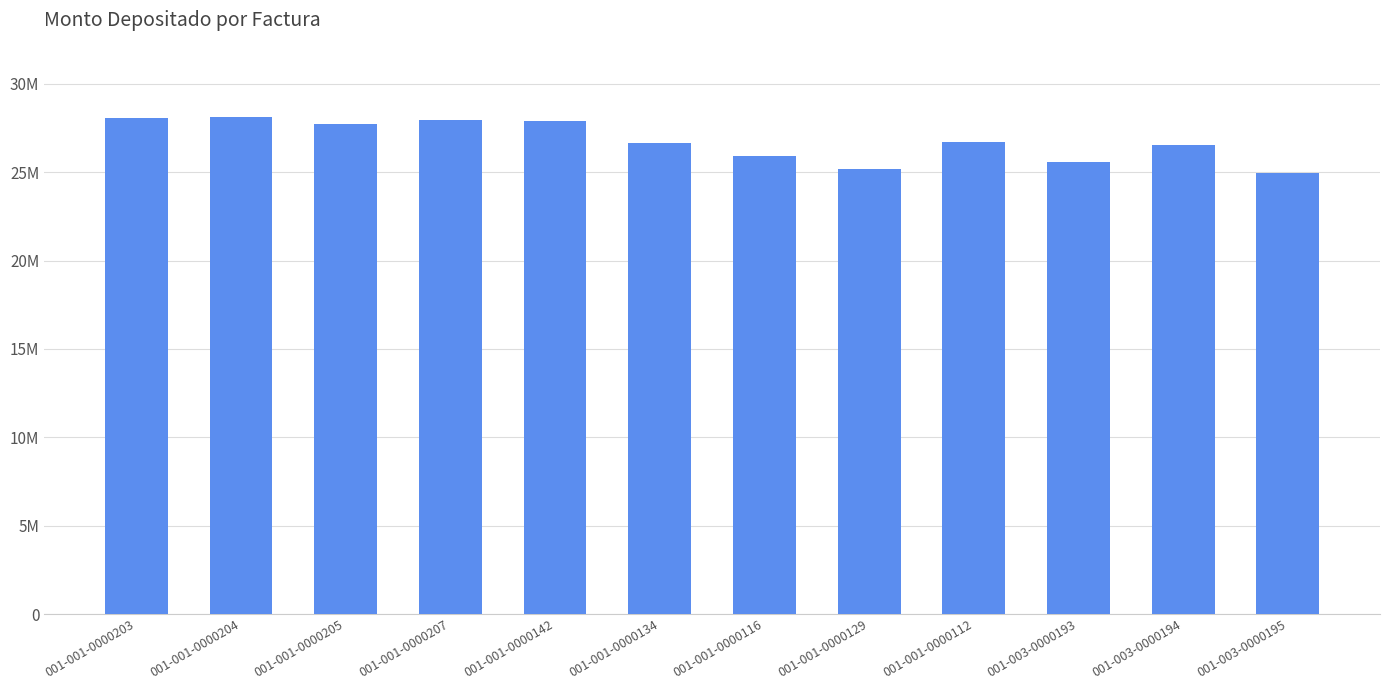

Rank the categories by value from lowest to highest.

001-003-0000195, 001-001-0000129, 001-003-0000193, 001-001-0000116, 001-003-0000194, 001-001-0000134, 001-001-0000112, 001-001-0000205, 001-001-0000142, 001-001-0000207, 001-001-0000203, 001-001-0000204